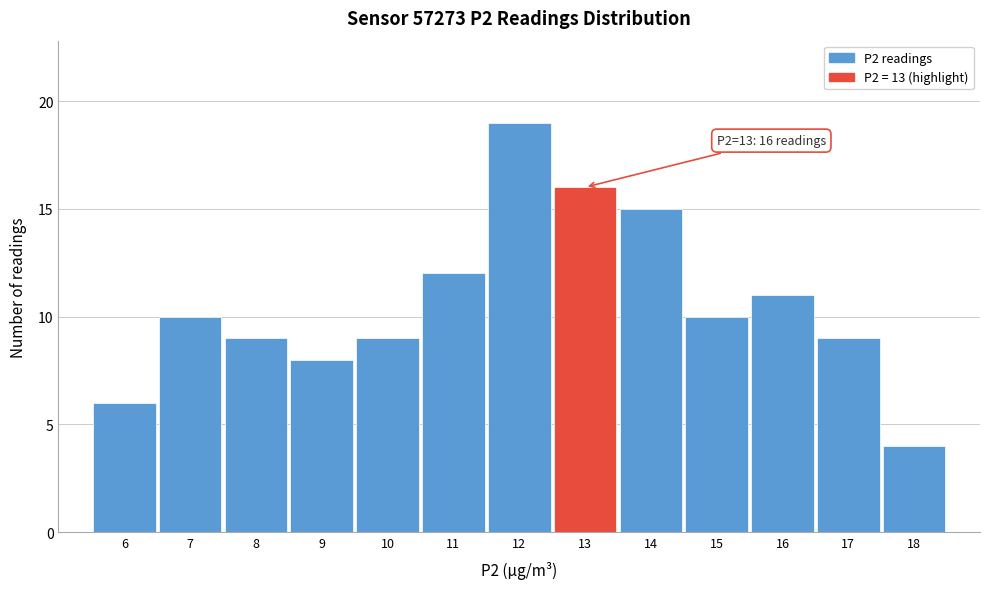

Over which range of the x-axis is the bar tallest?

11.5 to 12.5